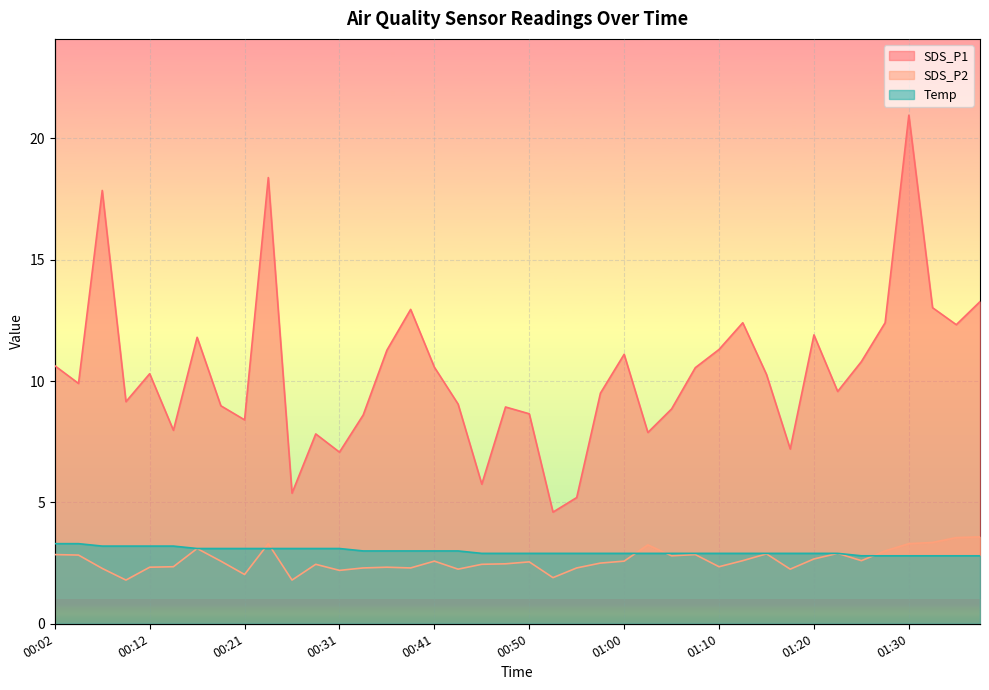

At which category does SDS_P2 reach its first local peak?

00:16